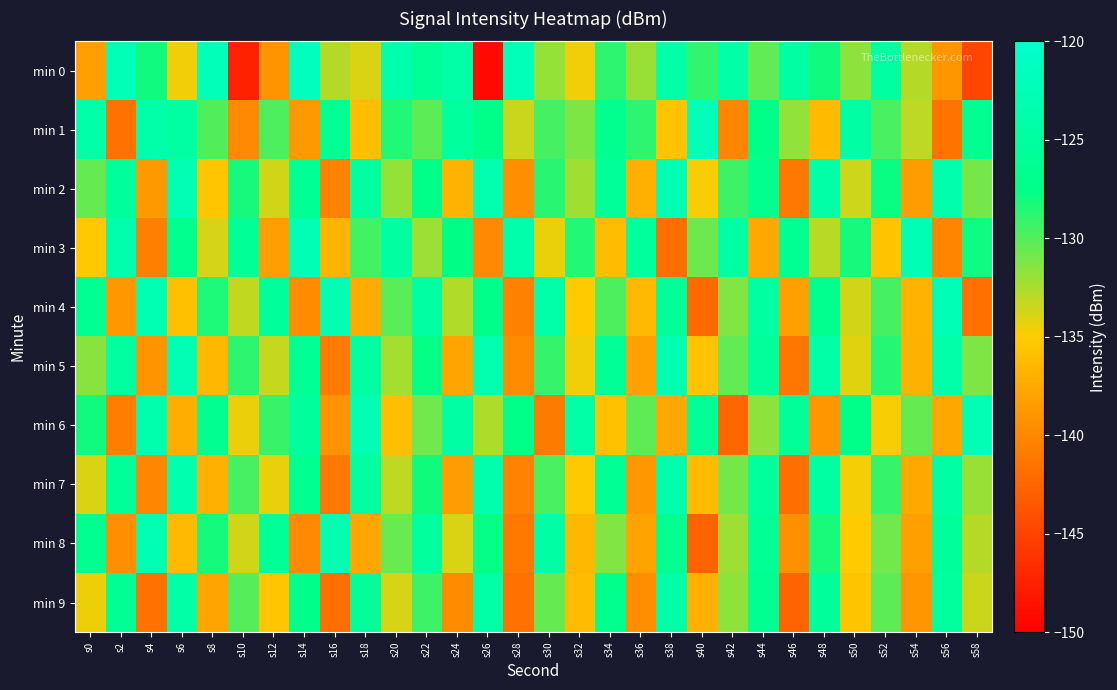

What is the maximum value shown in the chart?

-121.5